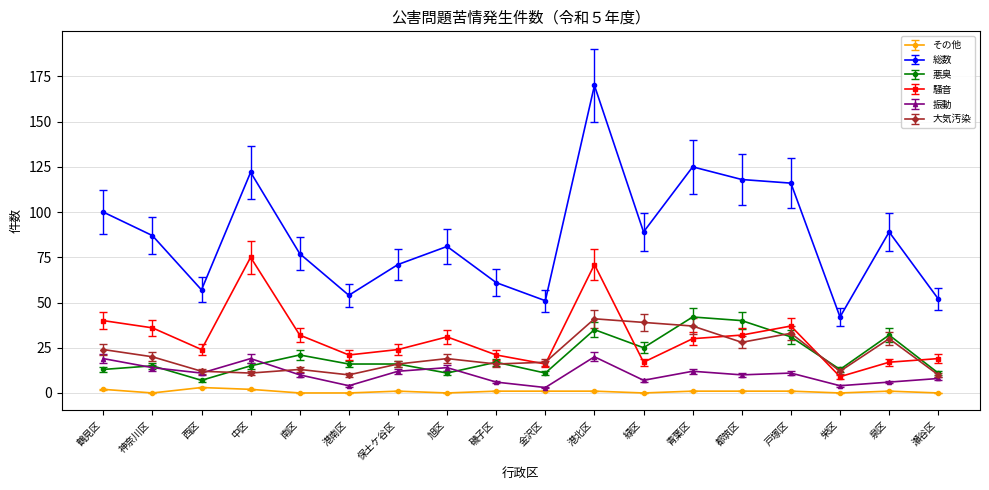

Is the value of 悪臭 at 瀬谷区 greater than the value of その他 at 旭区?

Yes